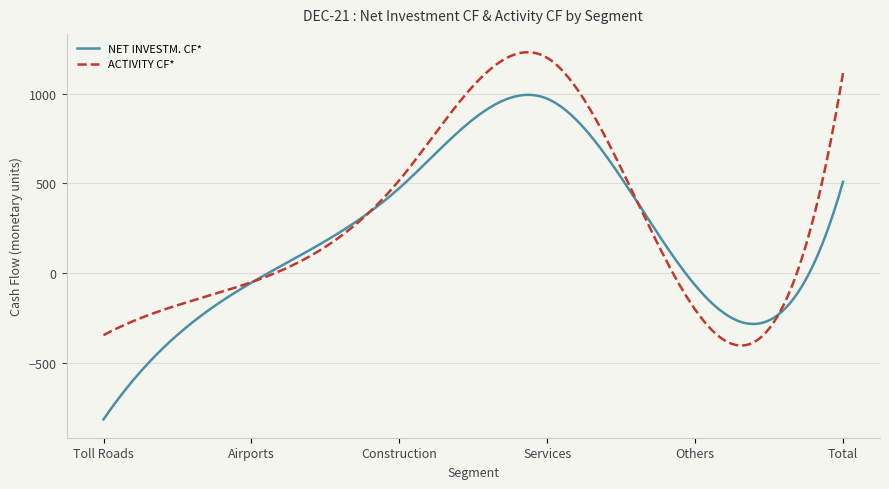

What is the maximum value for ACTIVITY CF*?

1232.5